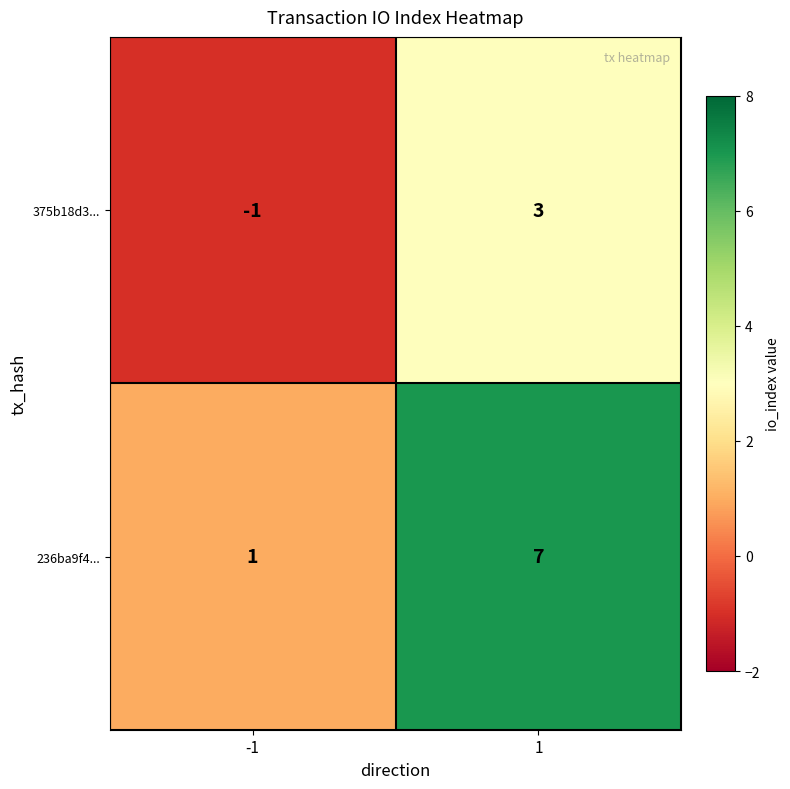

What is the minimum value shown in the chart?

-1